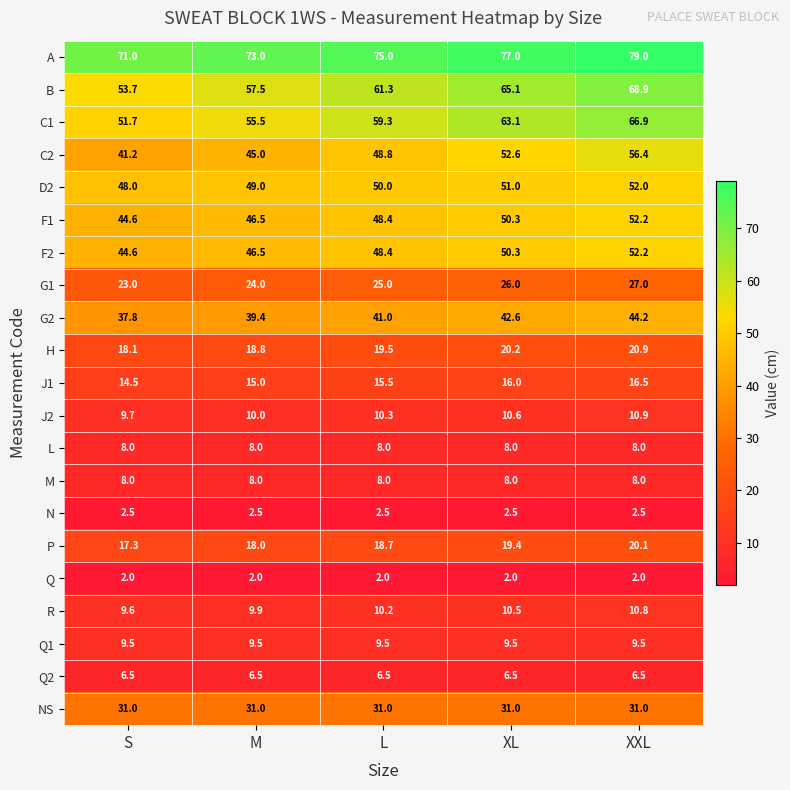

Is the value of Q at M greater than the value of B at S?

No